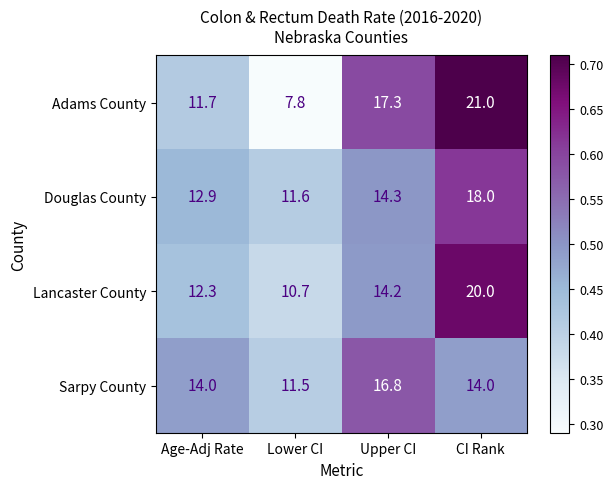

Is the value of Sarpy County at Upper CI greater than the value of Douglas County at Upper CI?

Yes